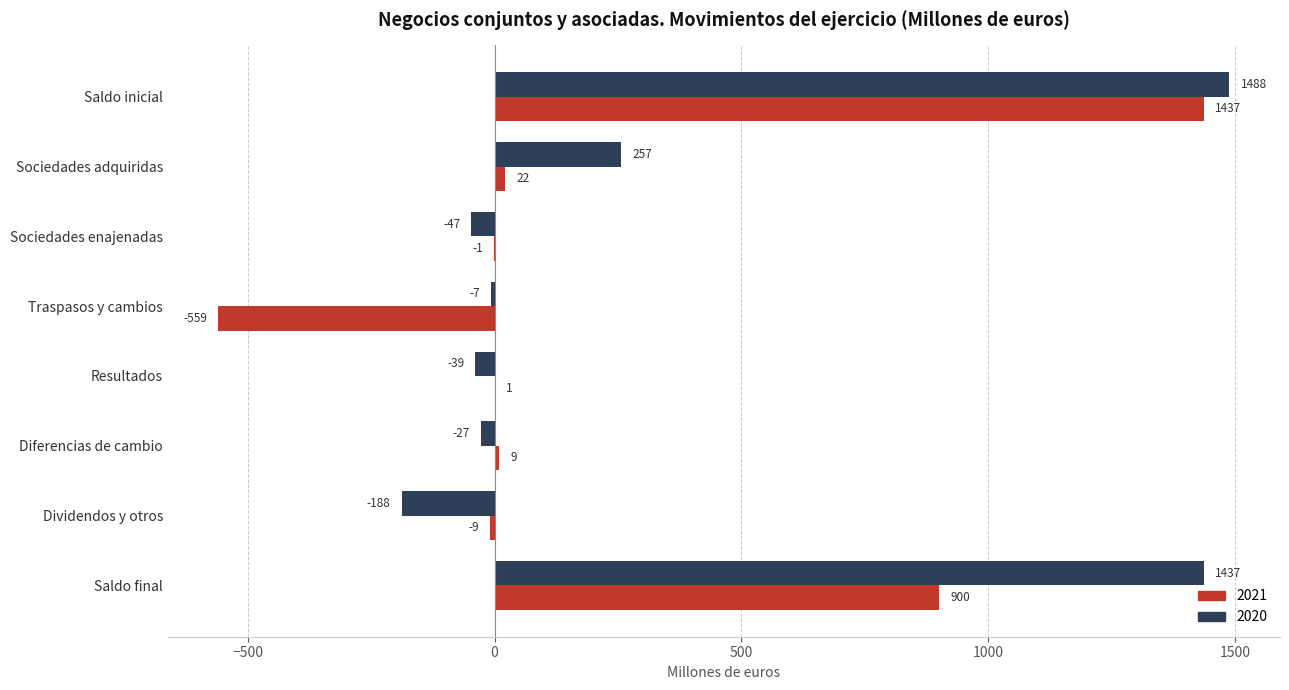

What is the sum of the 2021 values at Diferencias de cambio and Sociedades enajenadas?

8